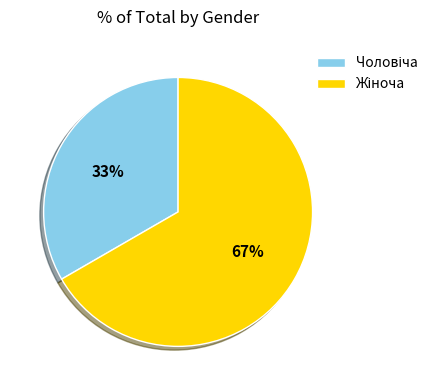

Count the number of slices in the pie.

2